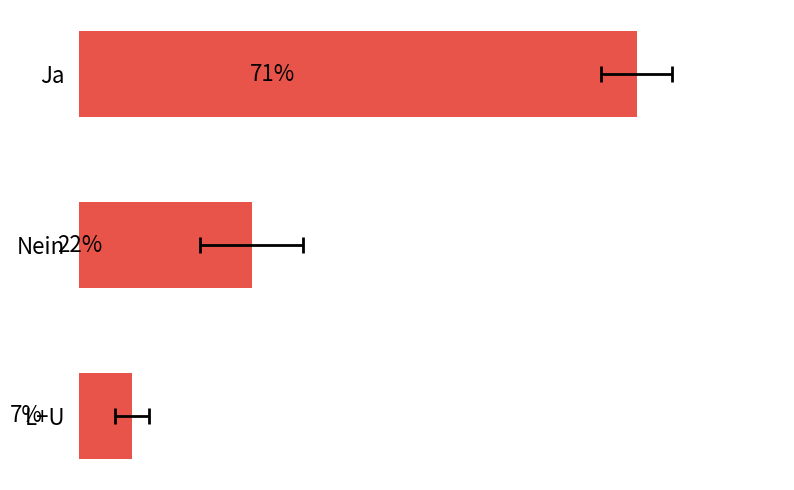

List the labels in order of value, largest first.

Ja, Nein, L+U